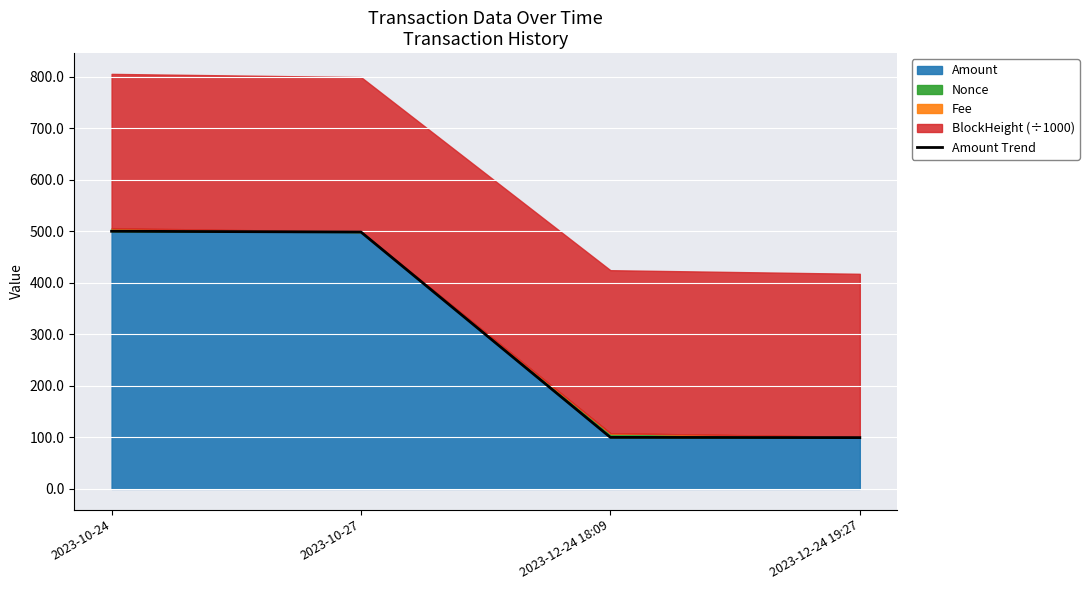

Which category has the highest value across all series?

2023-10-24